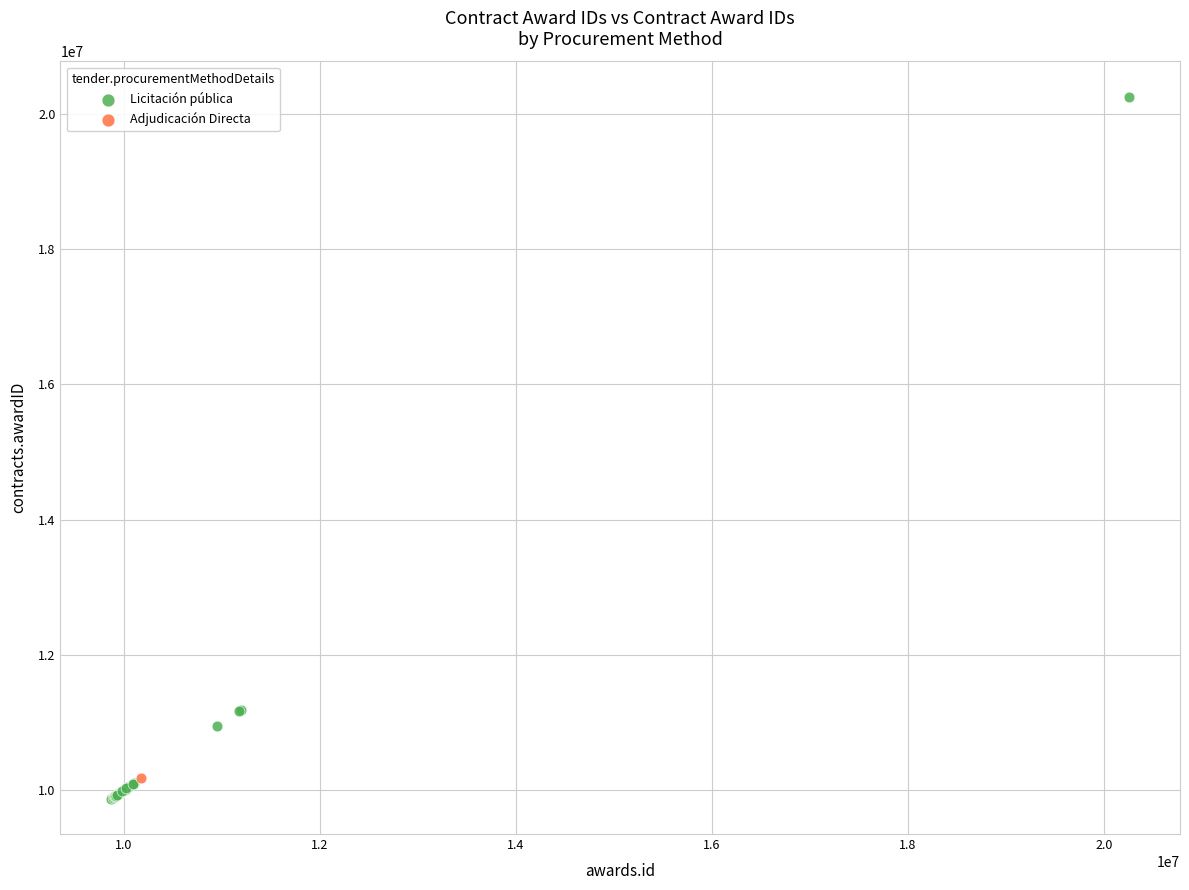

What are all the series names shown in the legend?

Licitación pública, Adjudicación Directa